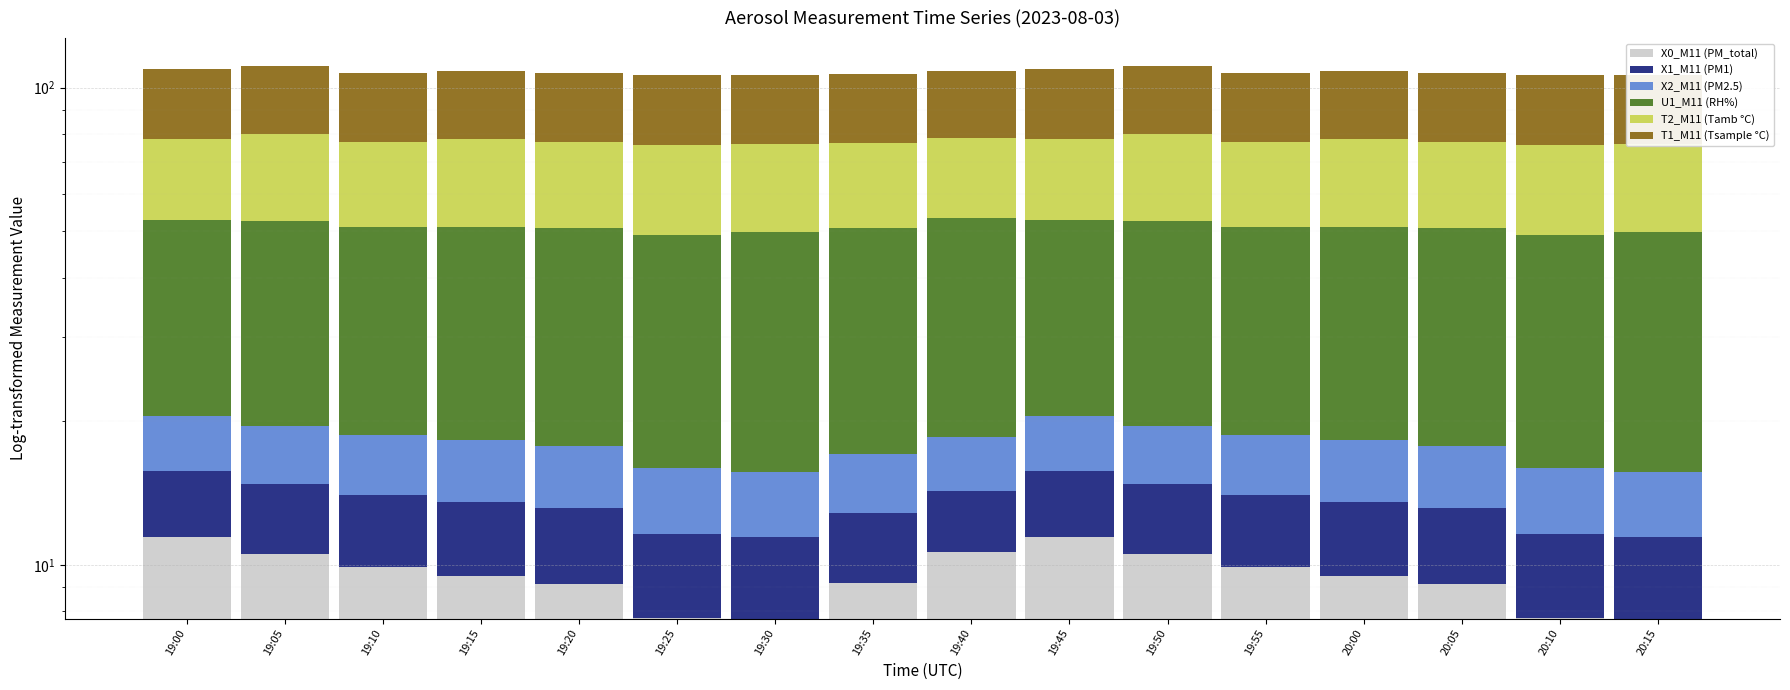

Between 19:40 and 19:35, which is larger?

19:40